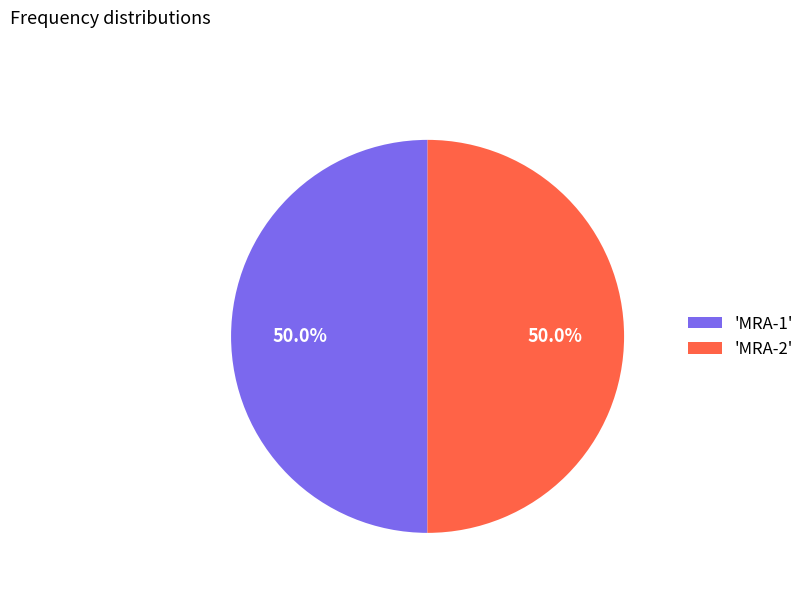

What percentage do 'MRA-1' and 'MRA-2' together represent?

100.0%